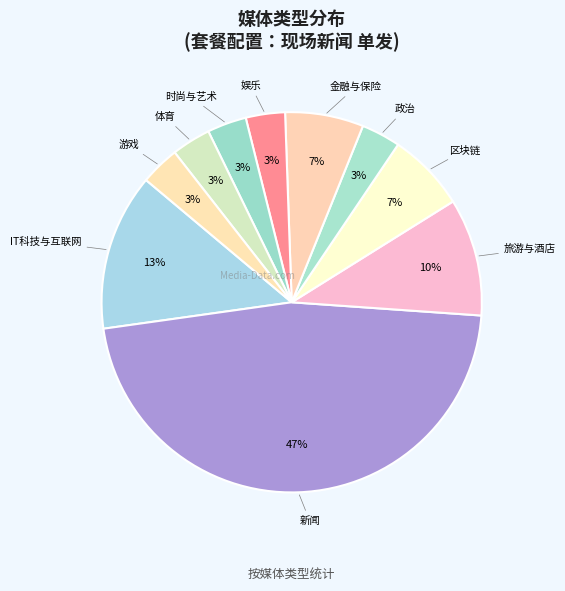

To the nearest percent, what is the difference between the 旅游与酒店 and 体育 slice percentages?

7%